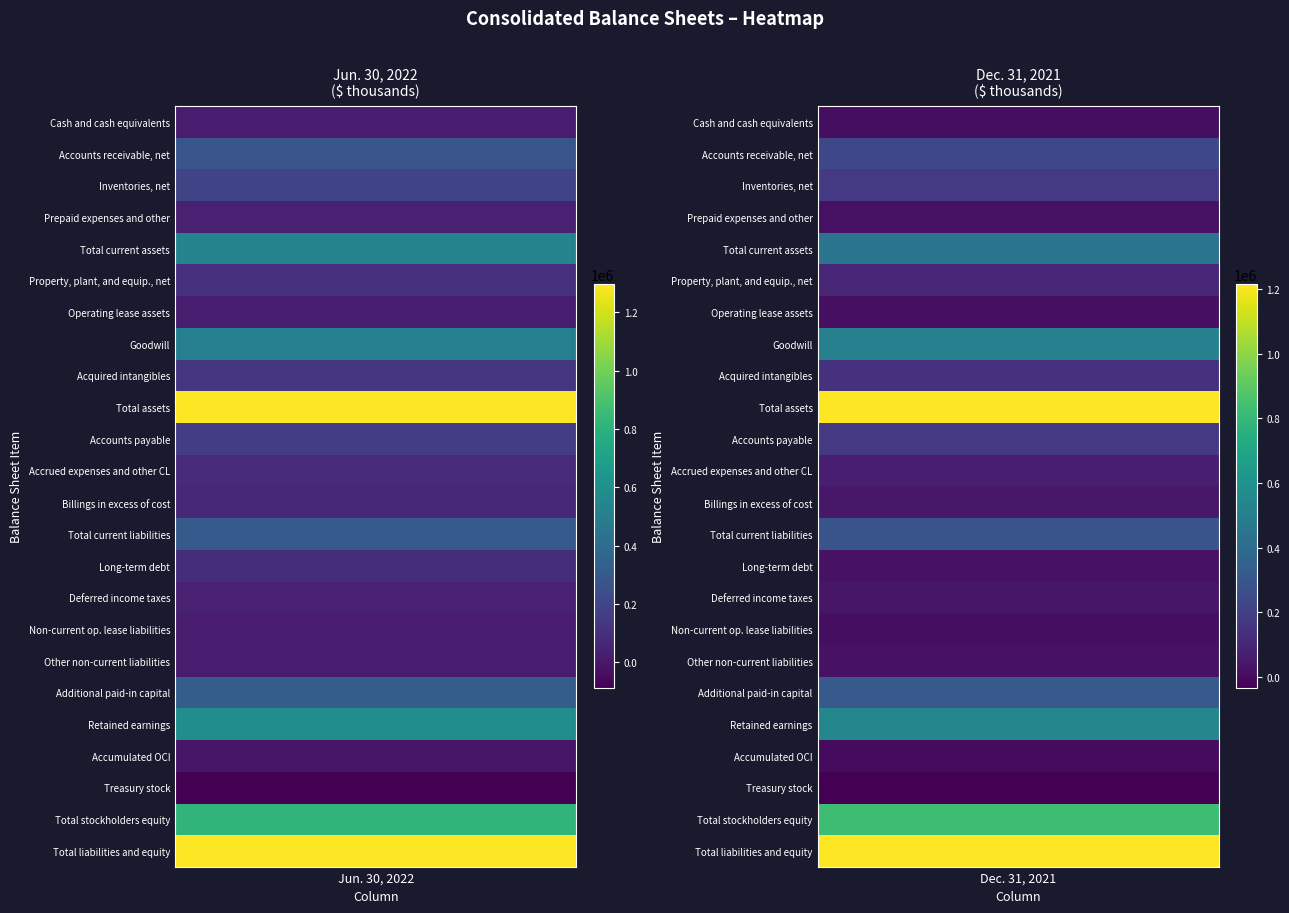

What is the minimum value for Billings in excess of cost?

46711